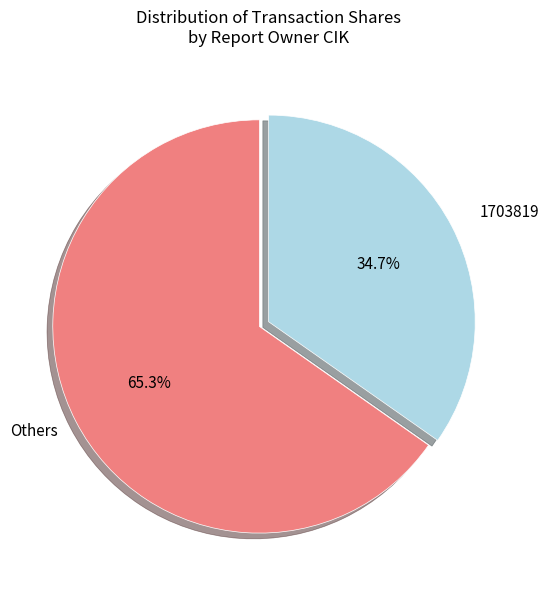

Which slice represents more than half of the pie?

Others